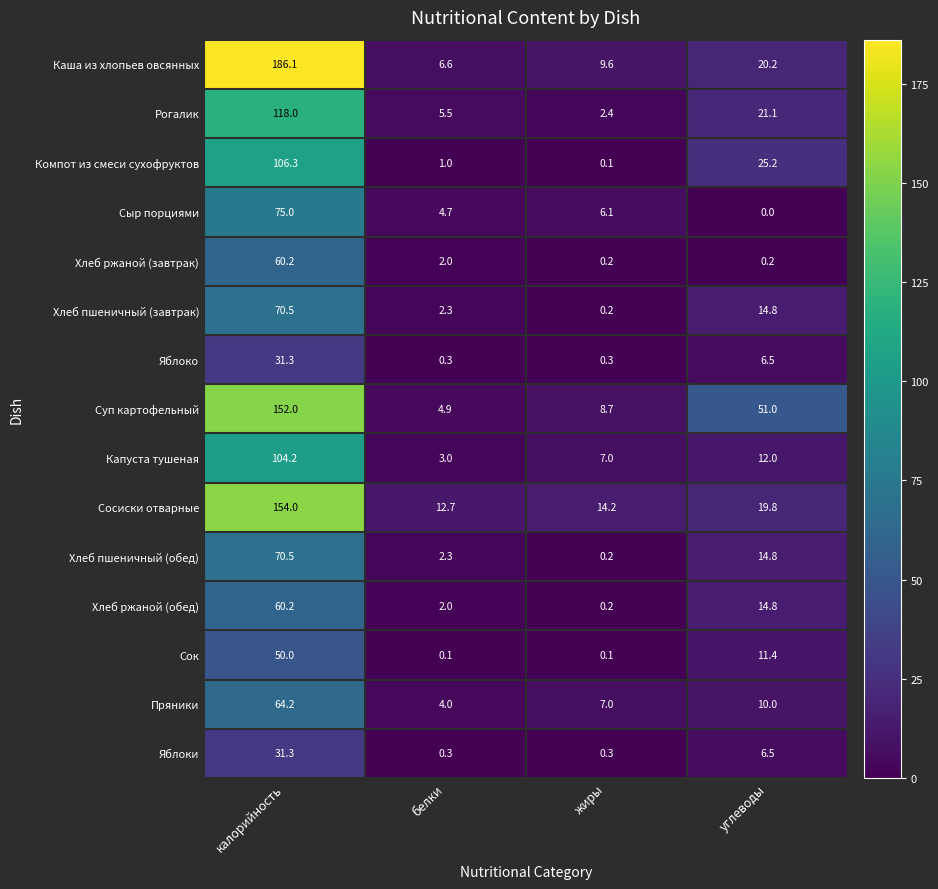

What is the sum of the Хлеб пшеничный (обед) values at жиры and углеводы?

15.0